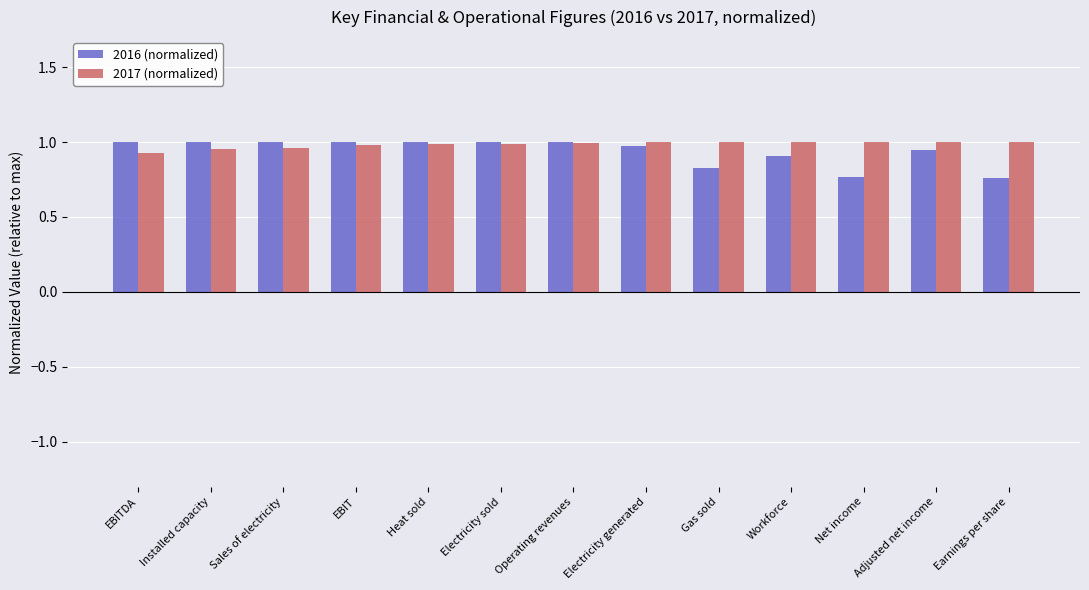

What position from the right is Installed capacity?

12